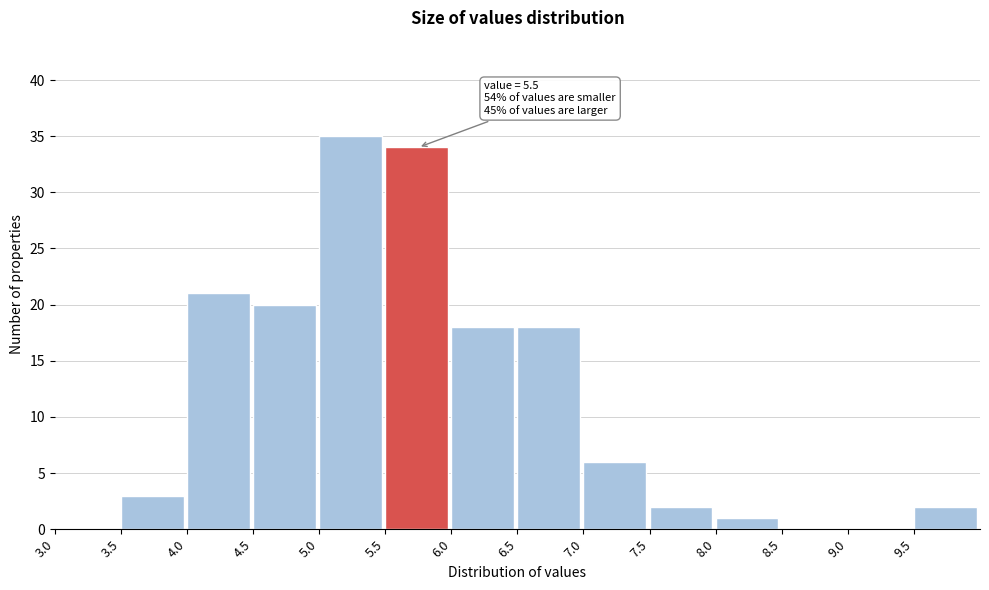

Over which range of the x-axis is the bar tallest?

5.0 to 5.5